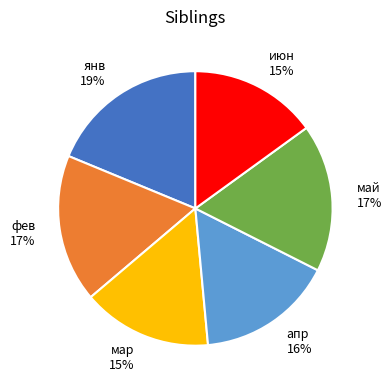

The апр slice represents 16% of the pie. True or false?

True